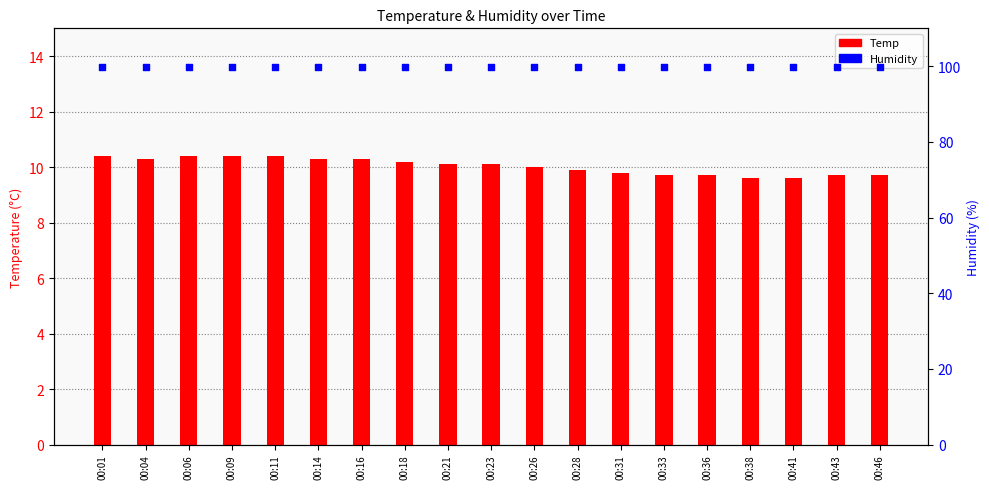

Which series reaches the maximum Y coordinate?

Humidity